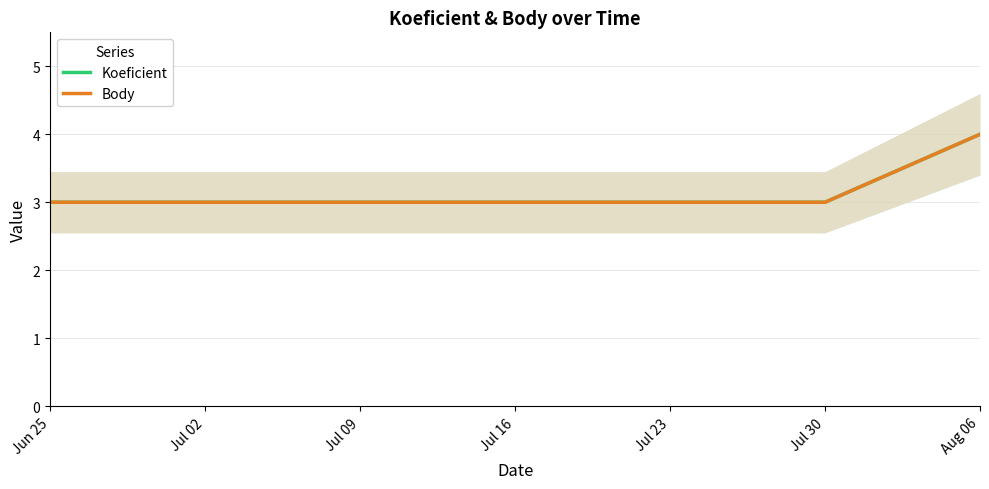

What is the approximate value of Body at Jun 25?

3